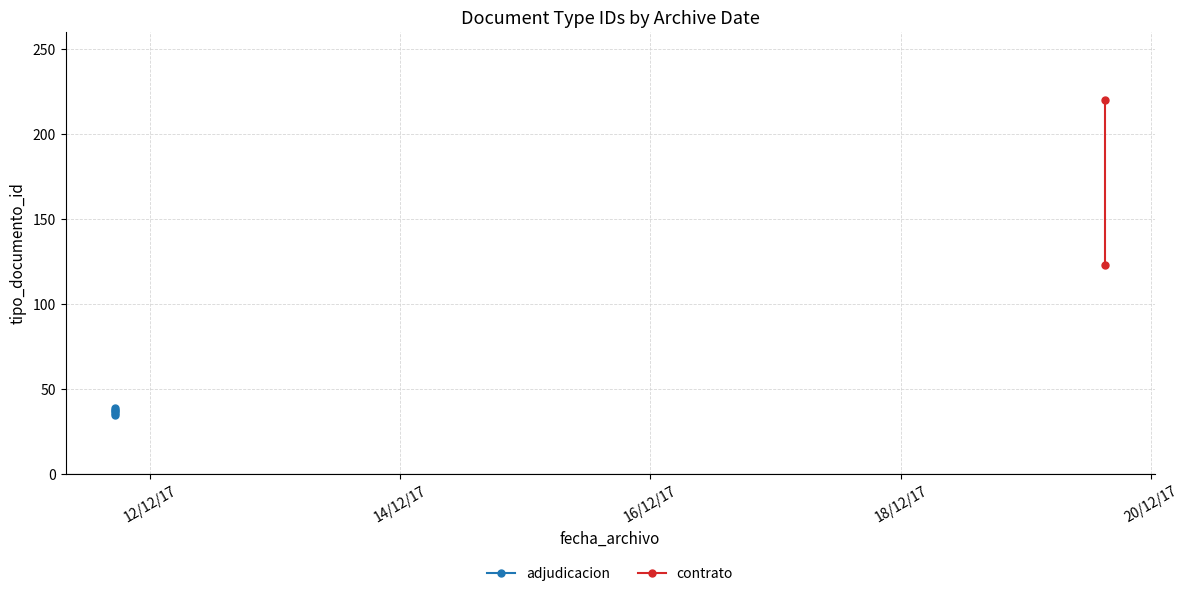

True or false: the data has more than 0 interior local peaks.

True